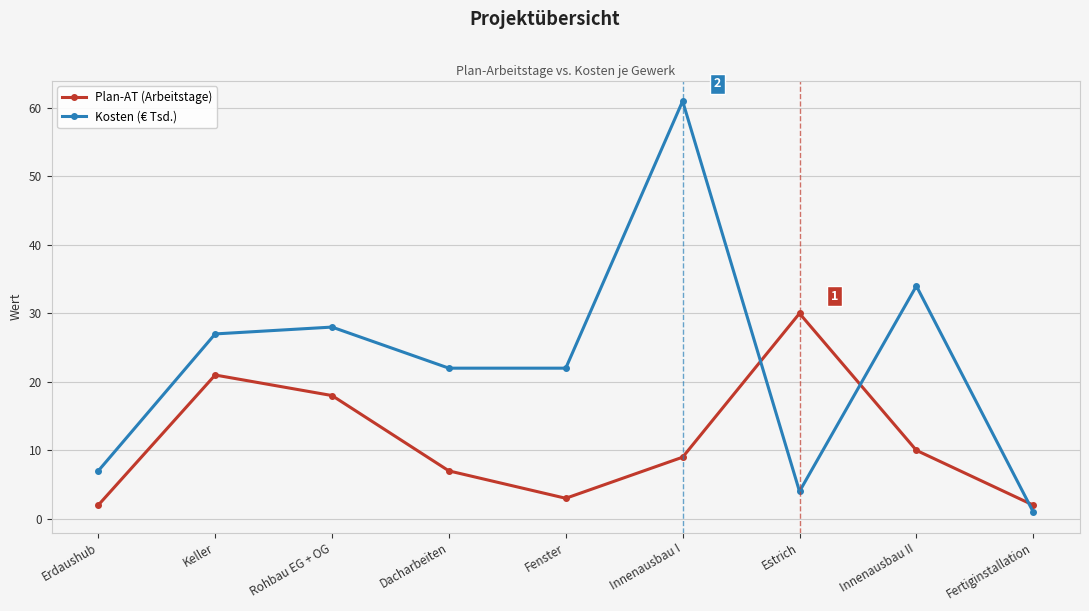

What is the sum of all Kosten (€ Tsd.) values?

206